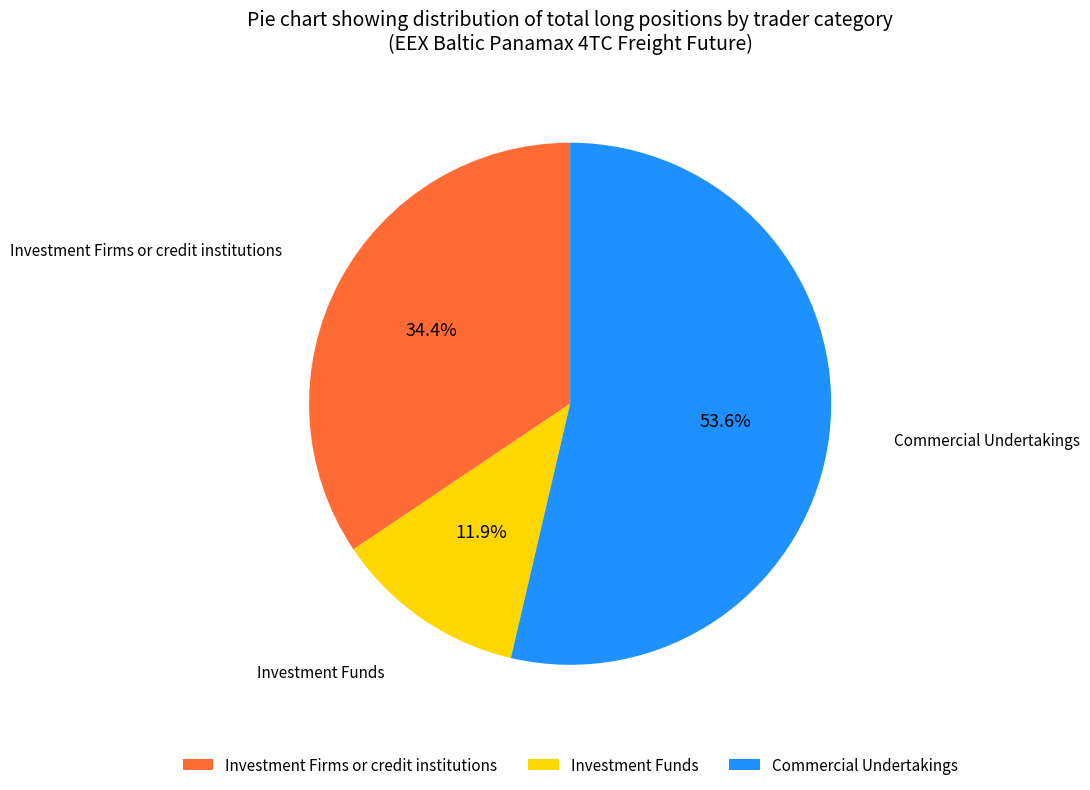

What is the largest slice in the pie chart?

Commercial Undertakings